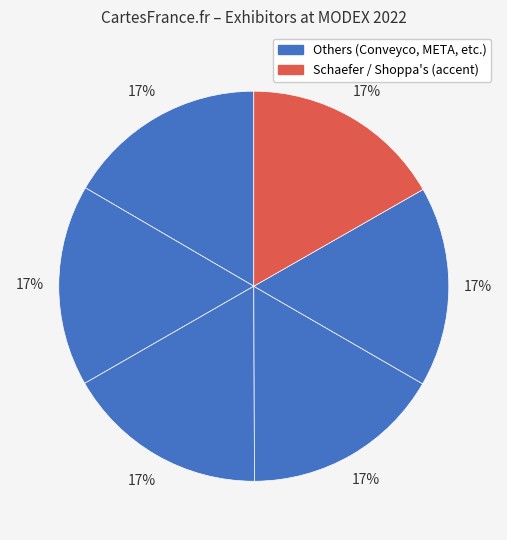

Count the number of slices in the pie.

6